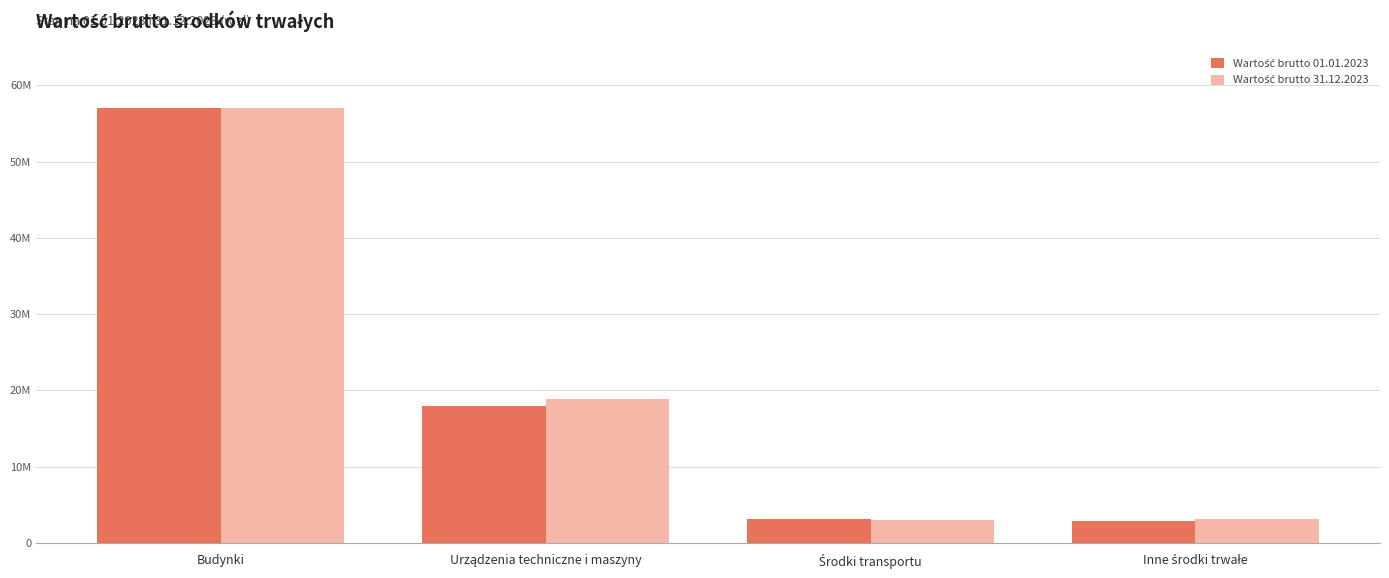

Does the chart contain stacked bars?

No